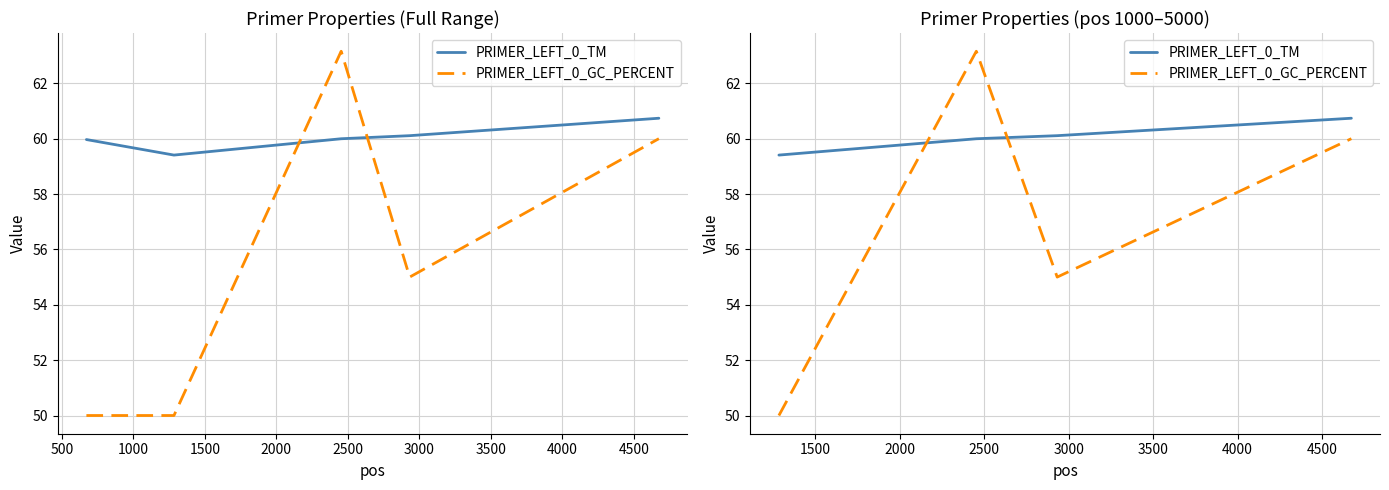

Is this an area chart (filled region under the line)?

No